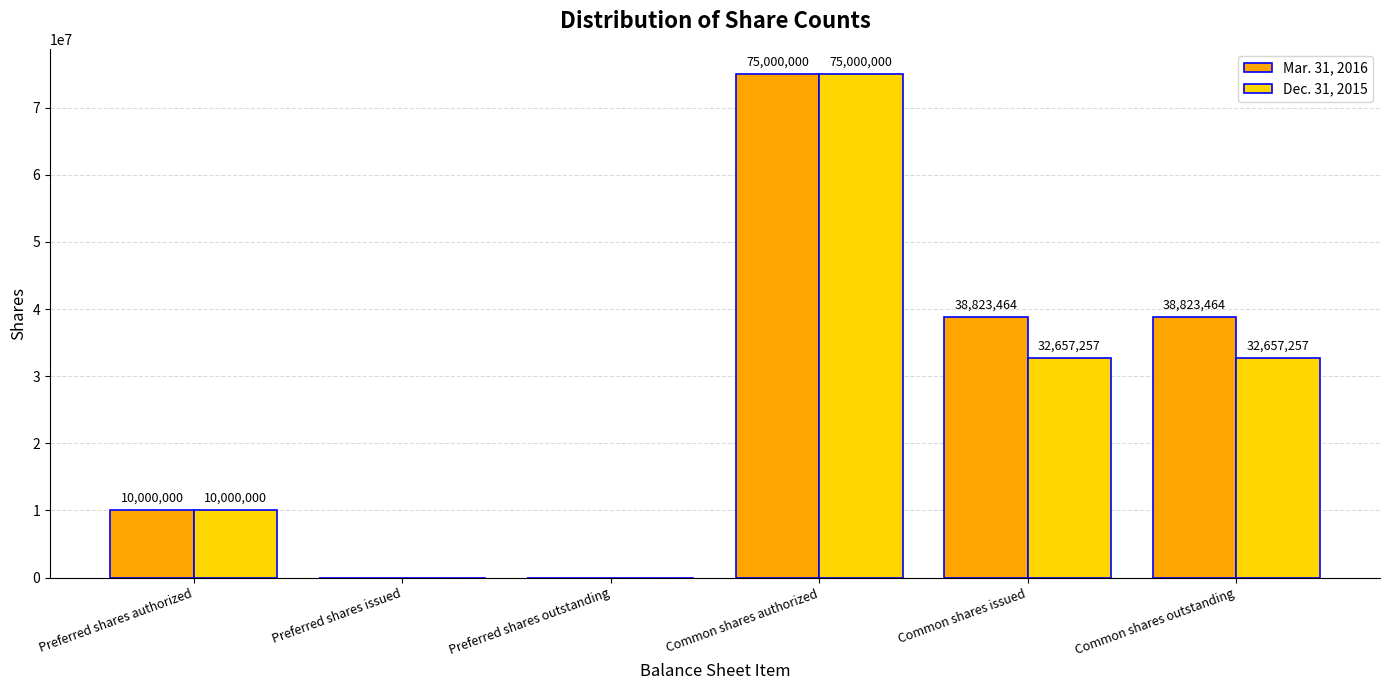

Which series changed the most between Preferred shares authorized and Common shares issued?

Mar. 31, 2016